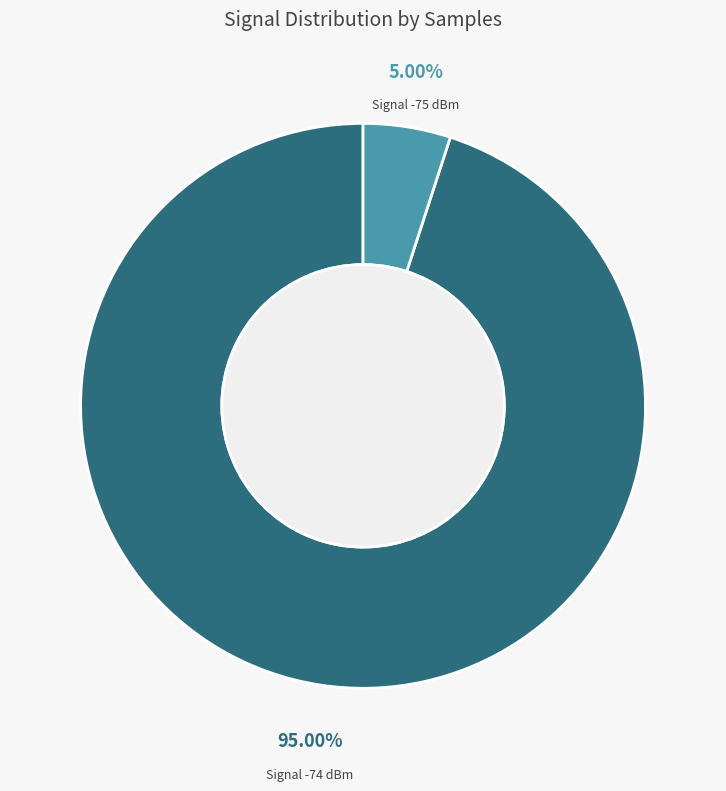

What is the ratio of the value at Signal -74 dBm to the value at Signal -75 dBm?

19.0